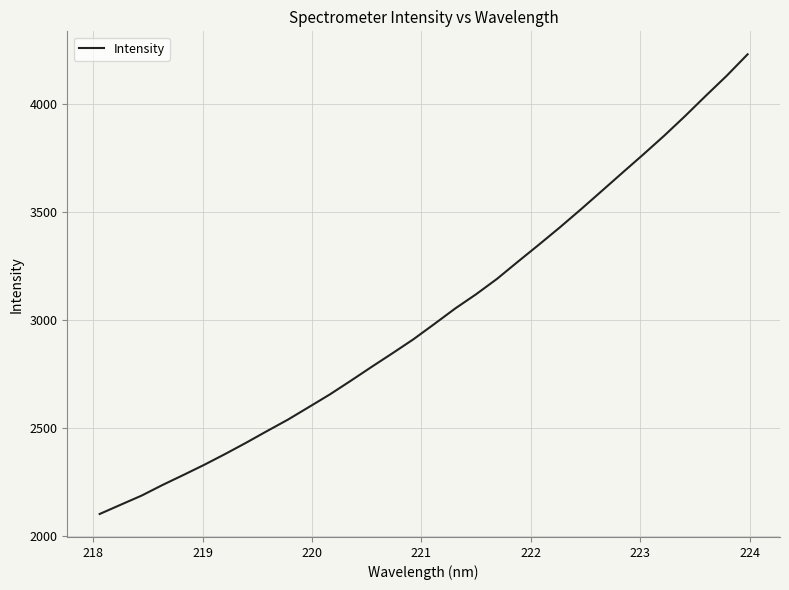

What is the maximum value shown in the chart?

4229.1